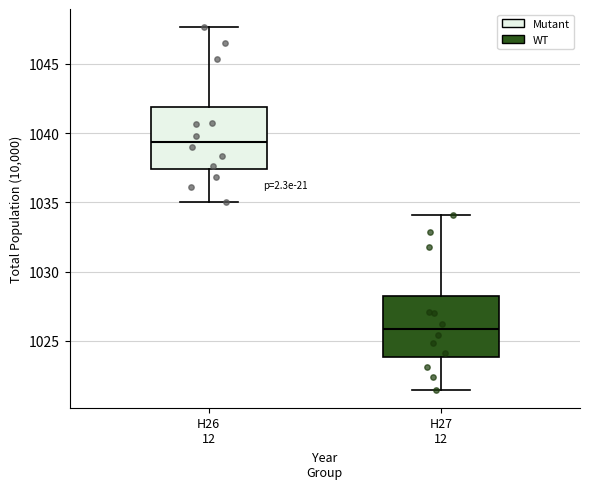

Where does the median line of the box for H26 12 sit on the y-axis? The values are not printed on the chart, so give them approximately, as read against the axis.

1039.5